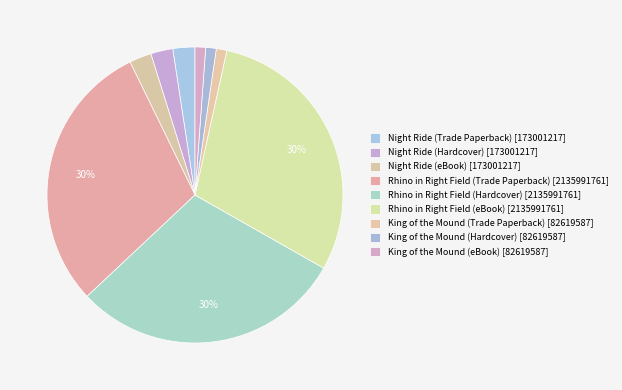

Count the number of slices in the pie.

9